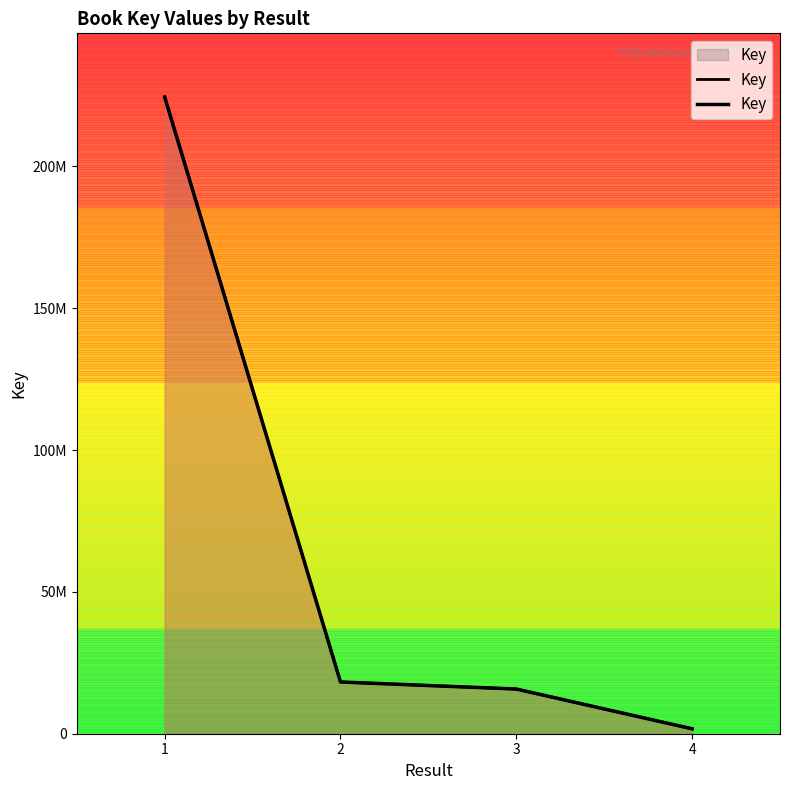

Reading left to right, what are all the values shown in this chart?

224451800	18237896	15751784	1727592